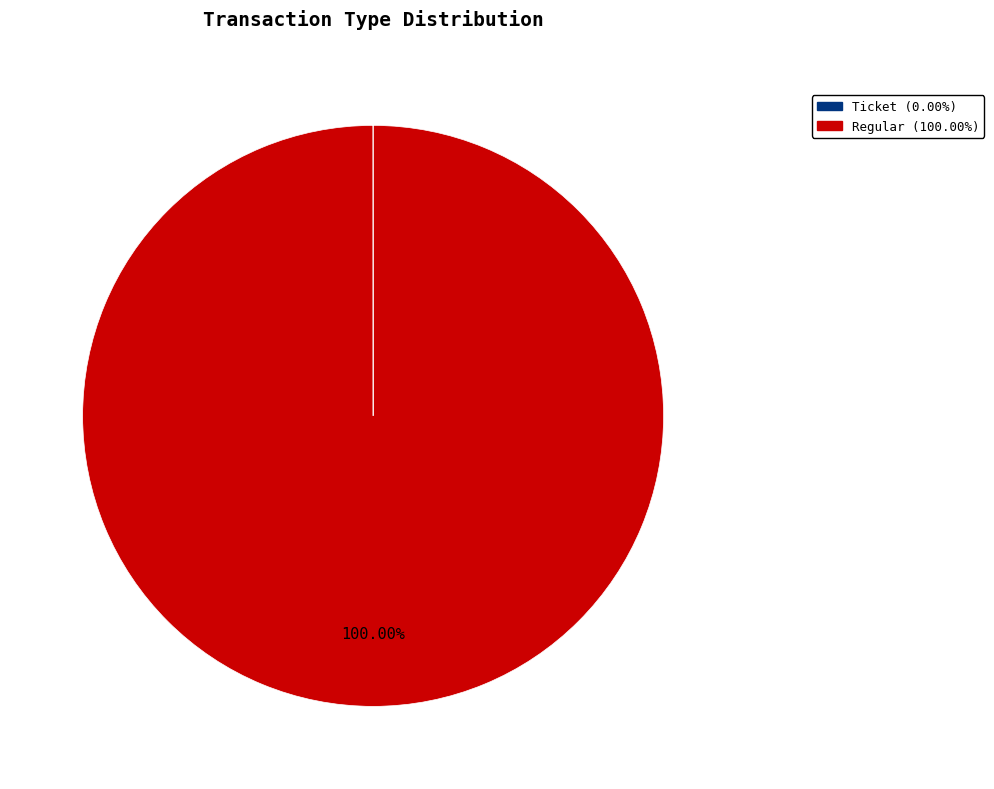

Is there any slice that represents more than half of the pie?

Yes